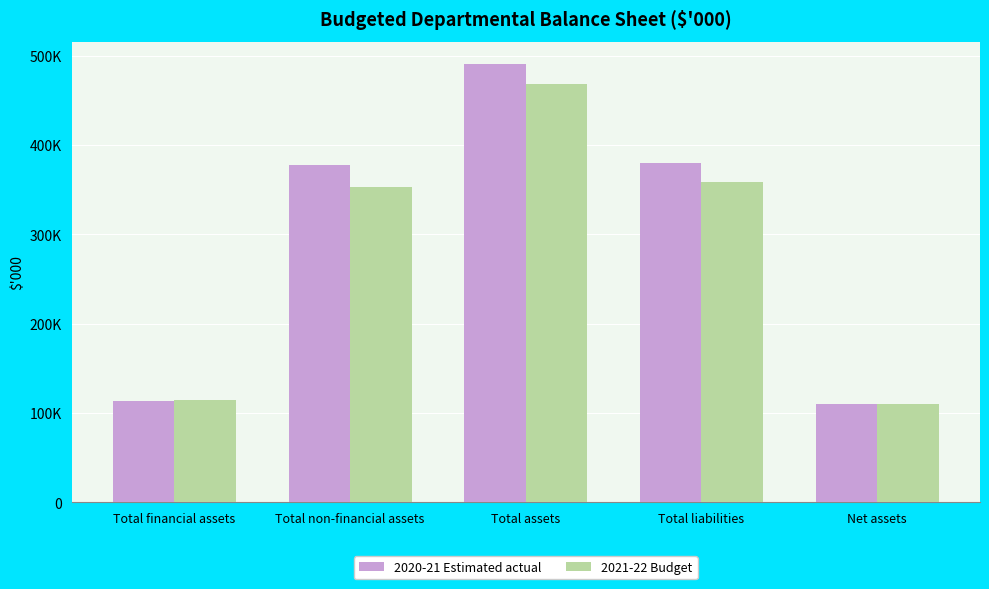

Is it true that 2021-22 Budget equals 34427 at Net assets?

False